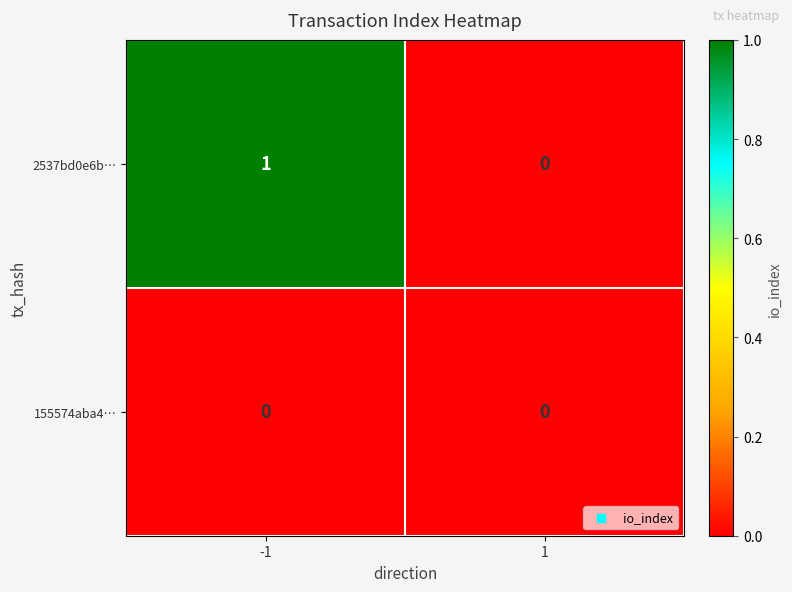

Which series changed the most between -1 and 1?

2537bd0e6b…